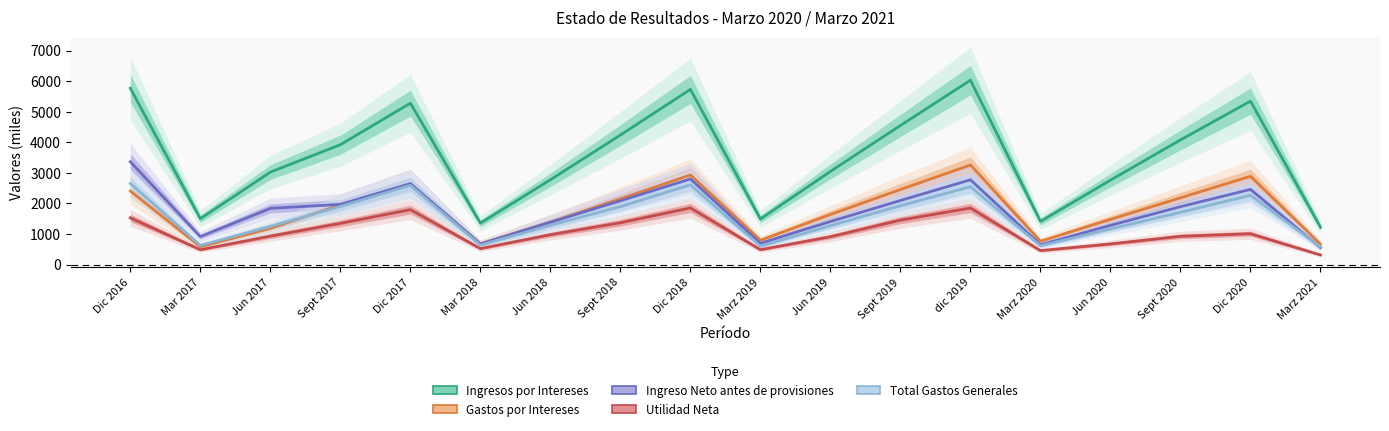

Reading left to right, what are all the values shown in this chart?

Ingresos por Intereses: 5768.0	1500.2	3024.7	3921.3	5279.9	1354.1	2774.6	4236.8	5731.1	1490.9	3047.3	4550.3	6031.2	1410.8	2761.5	4077.3	5347.5	1221.2
Gastos por Intereses: 2405.0	585.0	1185.0	1952.1	2633.9	680.7	1390.3	2149.7	2930.5	795.4	1638.0	2454.4	3257.1	761.9	1477.9	2182.8	2888.6	666.7
Ingreso Neto antes de provisiones: 3363.0	915.2	1839.7	1969.2	2645.9	673.4	1384.4	2087.2	2800.6	695.5	1409.3	2095.9	2774.1	648.9	1283.5	1894.5	2458.9	554.5
Utilidad Neta: 1528.0	486.0	930.3	1348.0	1796.7	523.4	978.0	1368.1	1853.3	487.8	911.0	1453.9	1849.6	456.7	675.4	925.3	1009.1	313.8
Total Gastos Generales: 2652.0	626.0	1247.0	1903.0	2591.8	638.1	1287.1	1894.5	2609.2	601.0	1274.8	1922.9	2546.5	615.5	1166.3	1708.4	2266.2	578.6